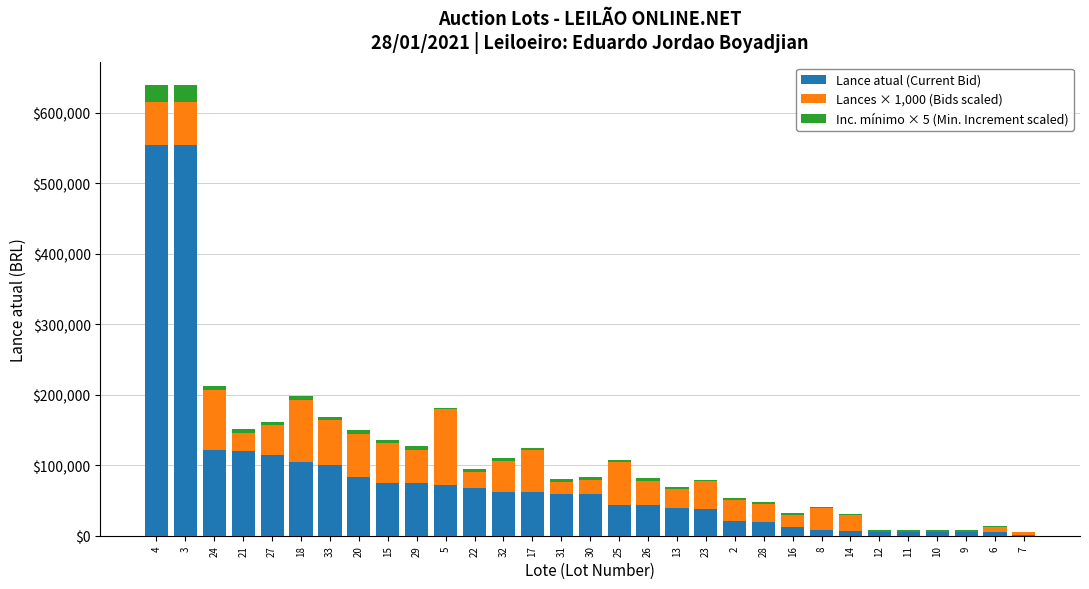

What are all the series names shown in the legend?

Lance atual (Current Bid), Lances × 1,000 (Bids scaled), Inc. mínimo × 5 (Min. Increment scaled)